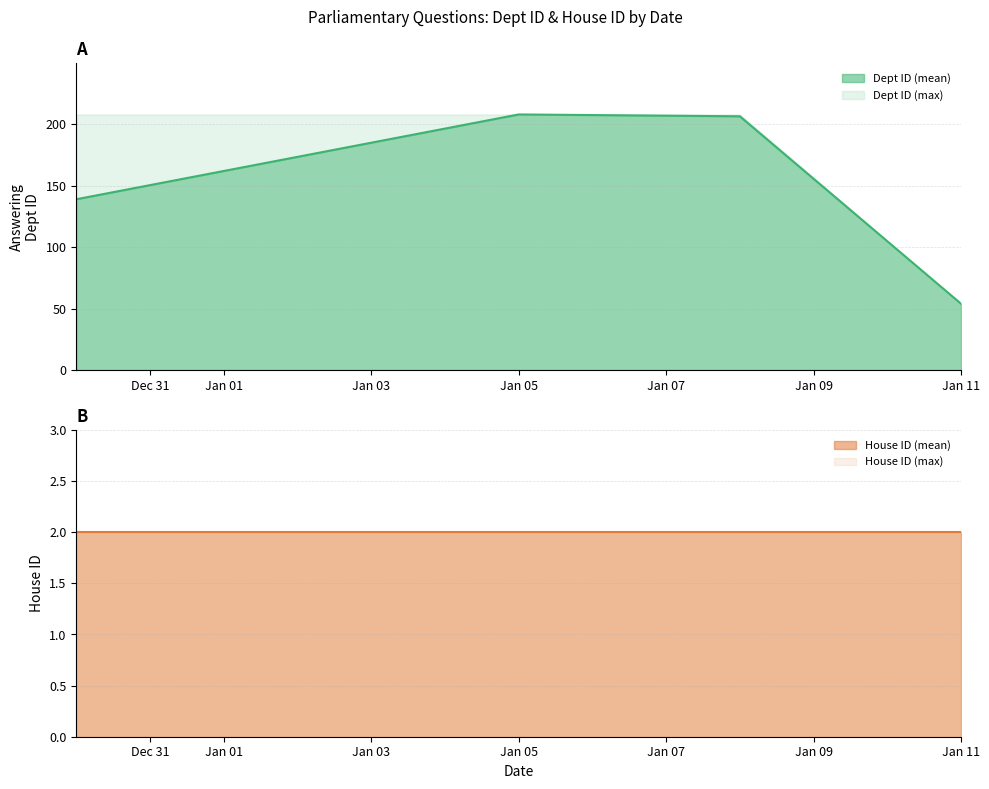

How many interior local peaks does the answering_dept_id series have?

1